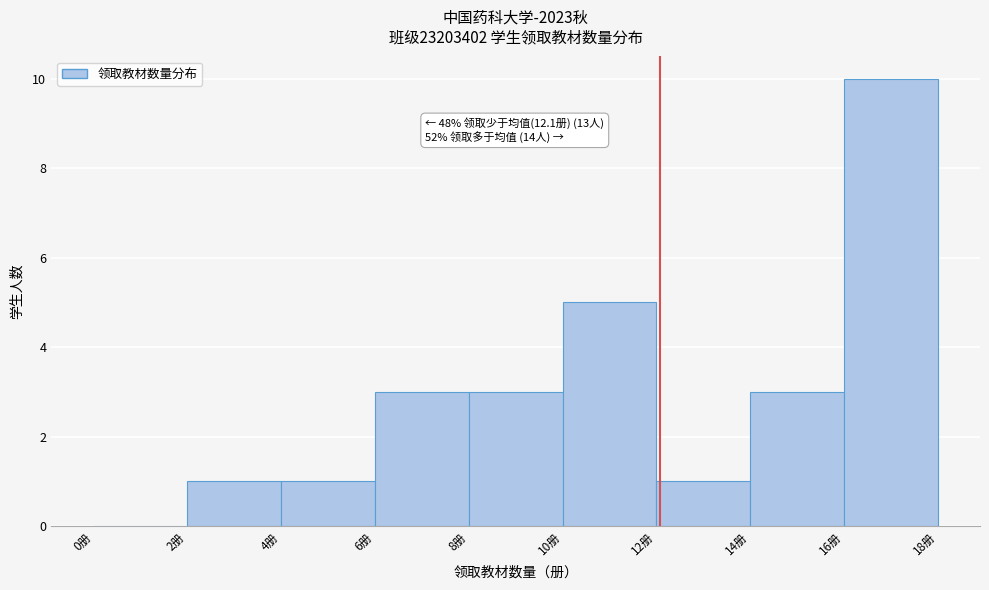

Which range on the x-axis has the tallest bar?

16 to 18